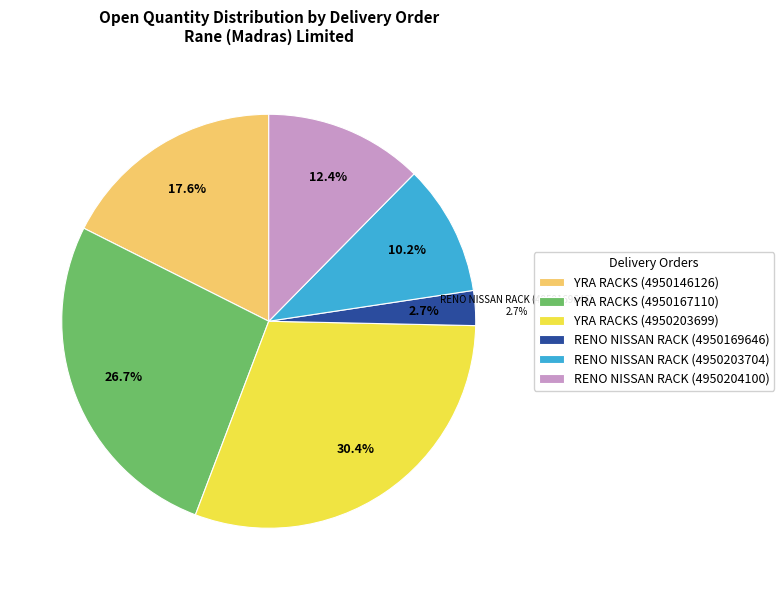

True or false: RENO NISSAN RACK (4950204100) accounts for 12% of the total.

True